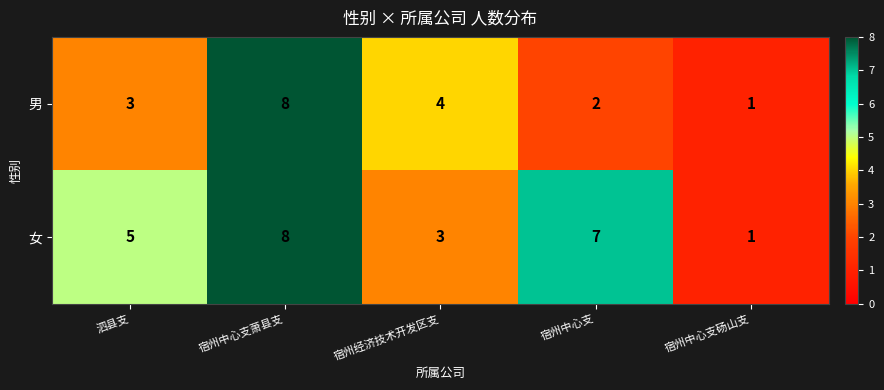

What is the difference between the maximum and minimum values in the 男 series?

7